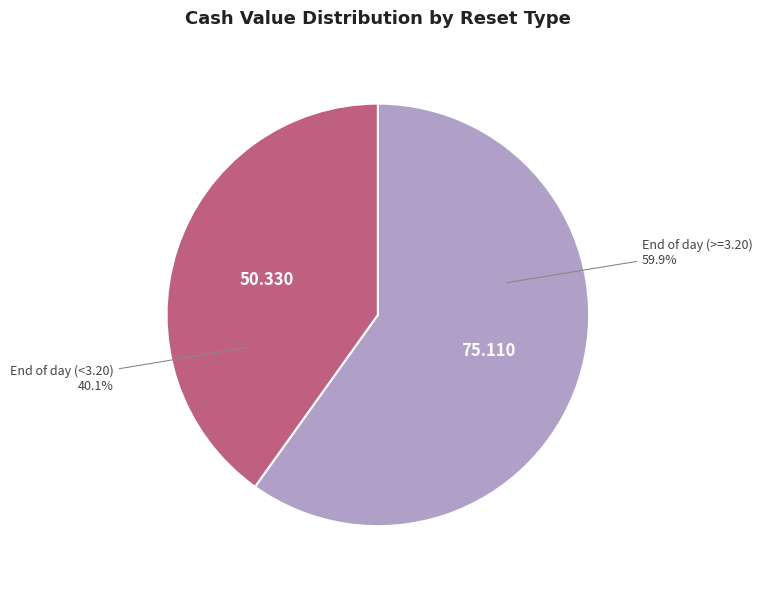

Does End of day (<3.20) account for over 50% of the chart?

No